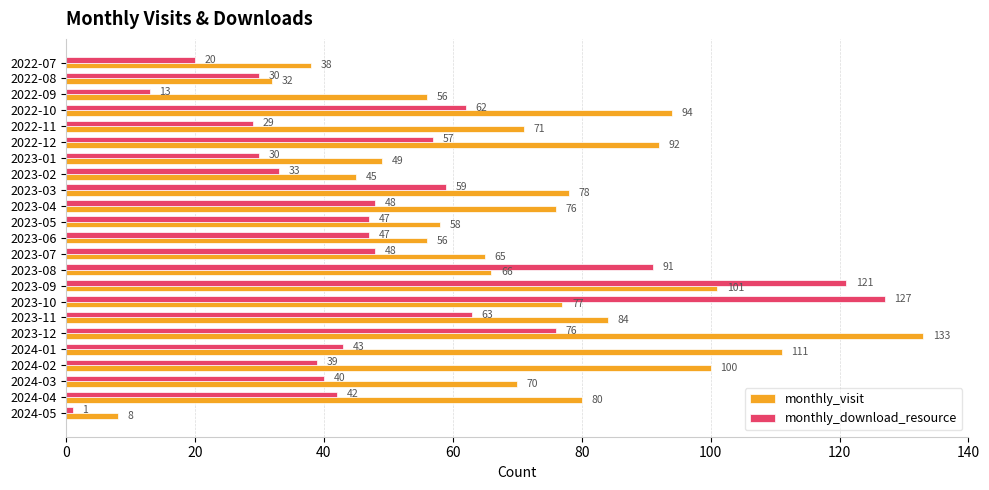

At how many categories does at least one series exceed 96?

5